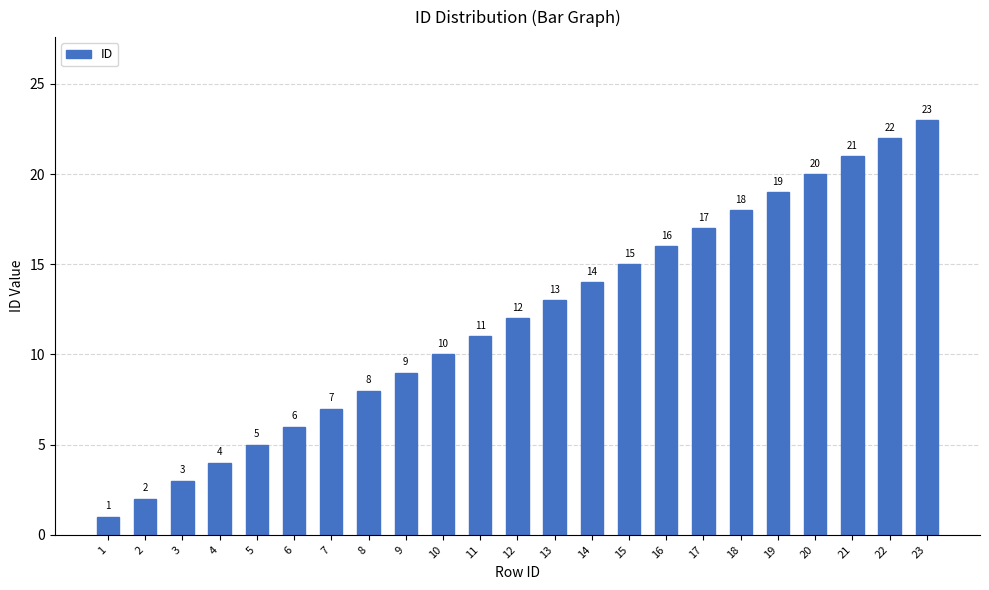

What is the smallest value displayed?

1